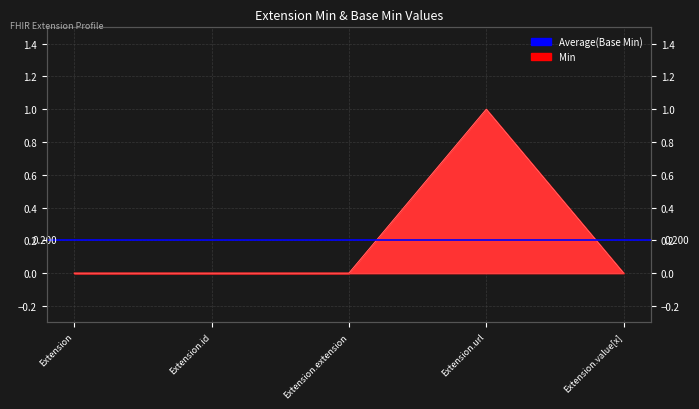

Which label corresponds to the smallest value in the chart?

Extension